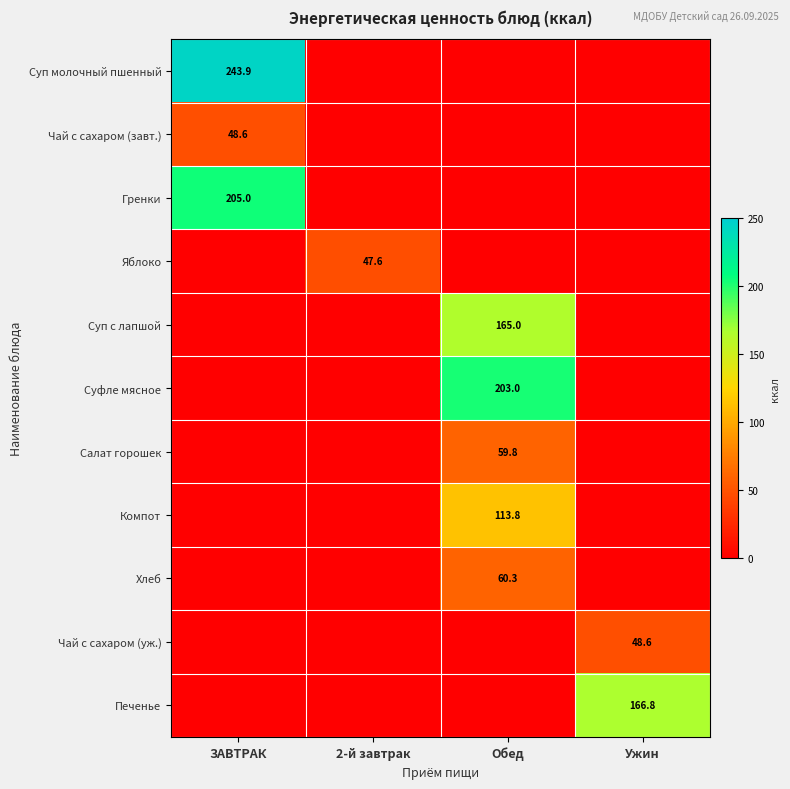

Is it true that Суфле мясное equals 203.0 at Обед?

True